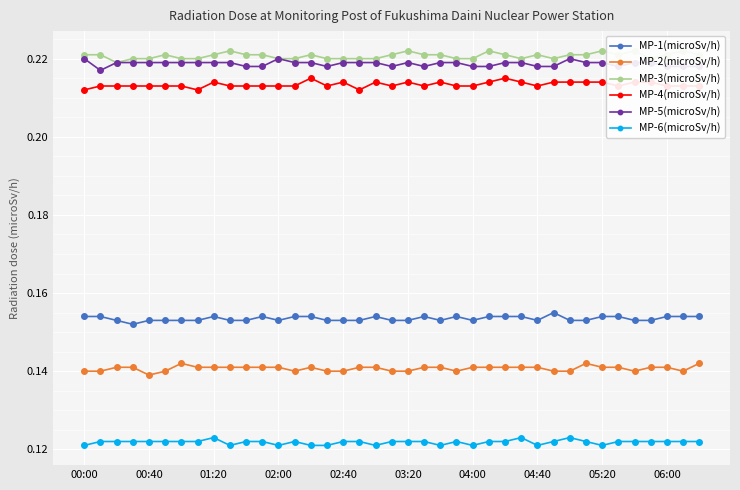

What is the average value of the MP-4(microSv/h) series?

0.2